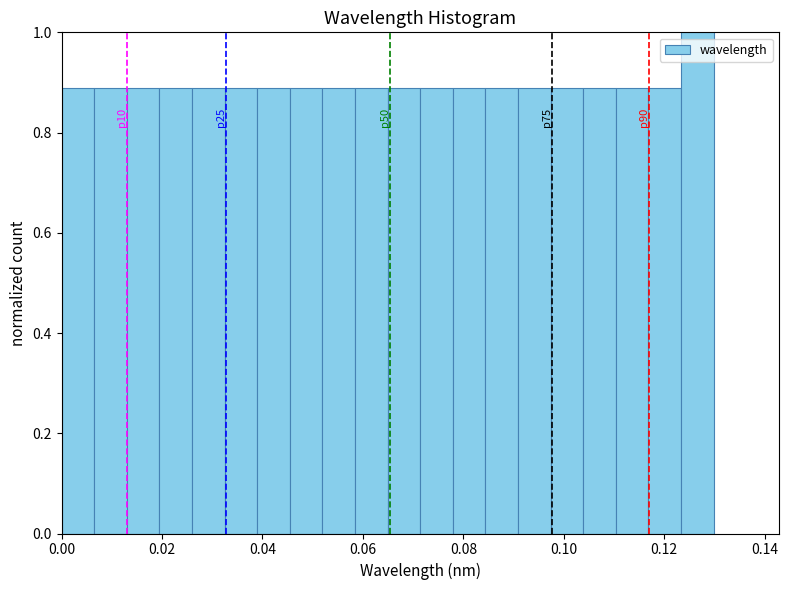

Read against the x-axis, roughly where is the centre of the tallest bar?

0.126